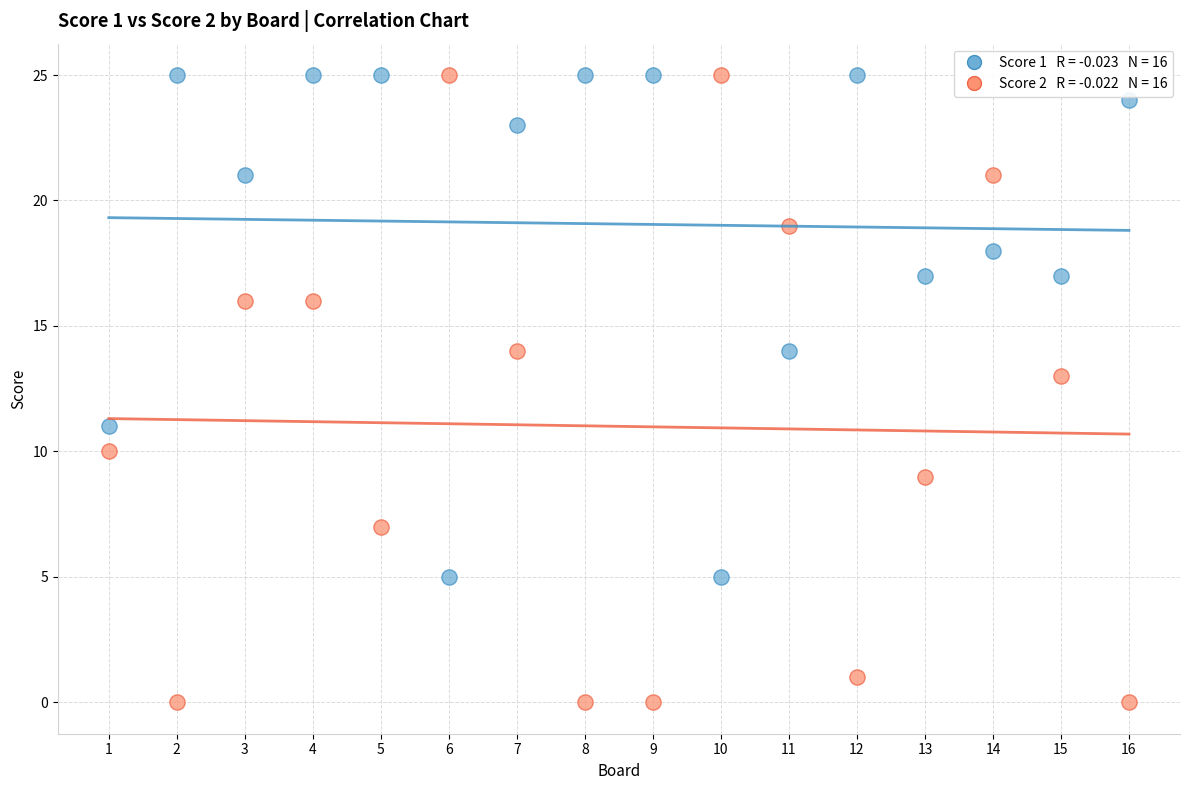

Across all data points, what is the range of X values (max minus min)?

15